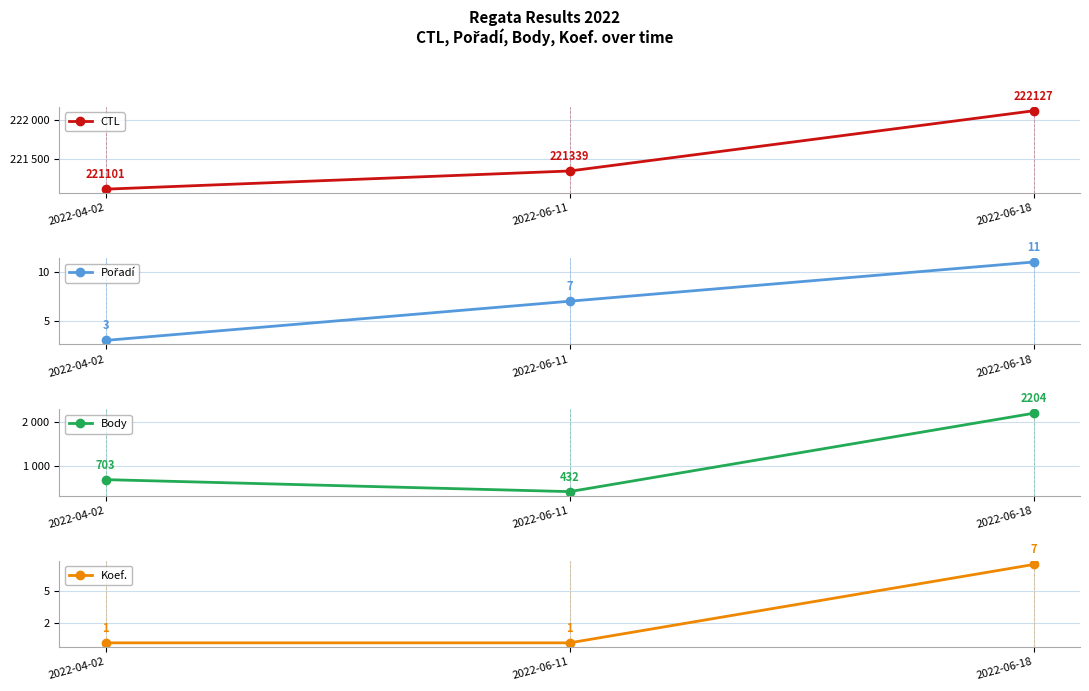

What is the sum of the CTL values at 2022-04-02 and 2022-06-18?

443228